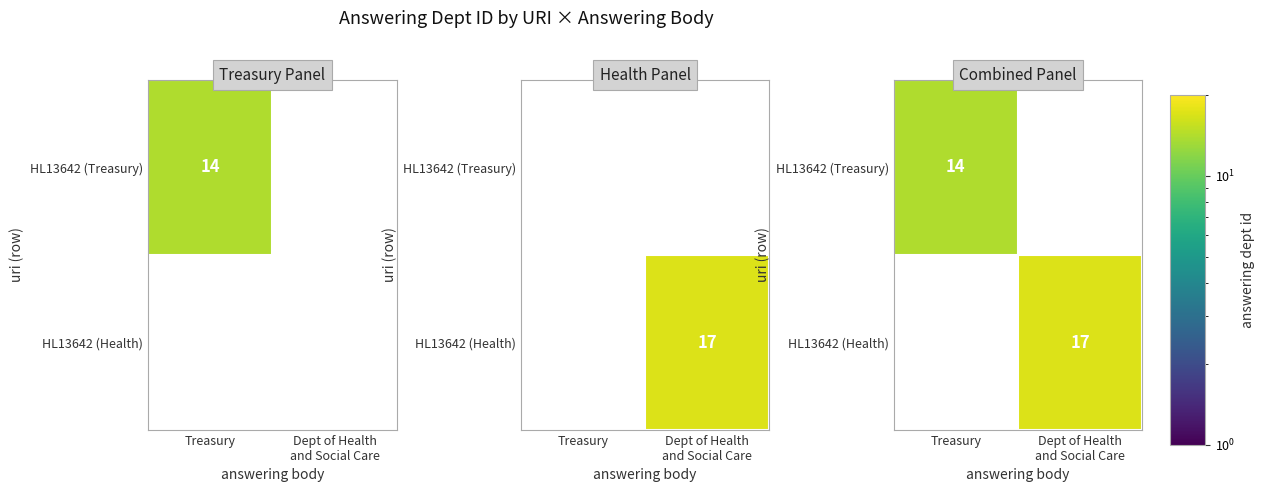

Rank the series at Treasury from highest to lowest value.

HL13642 (Treasury), HL13642 (Health)